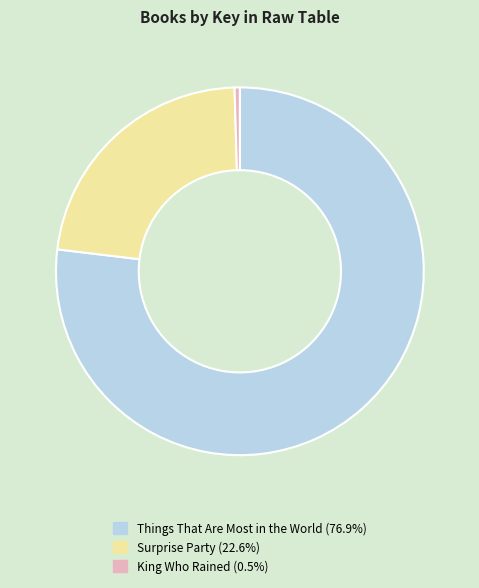

Which category has the biggest portion of the pie?

Things That Are Most in the World